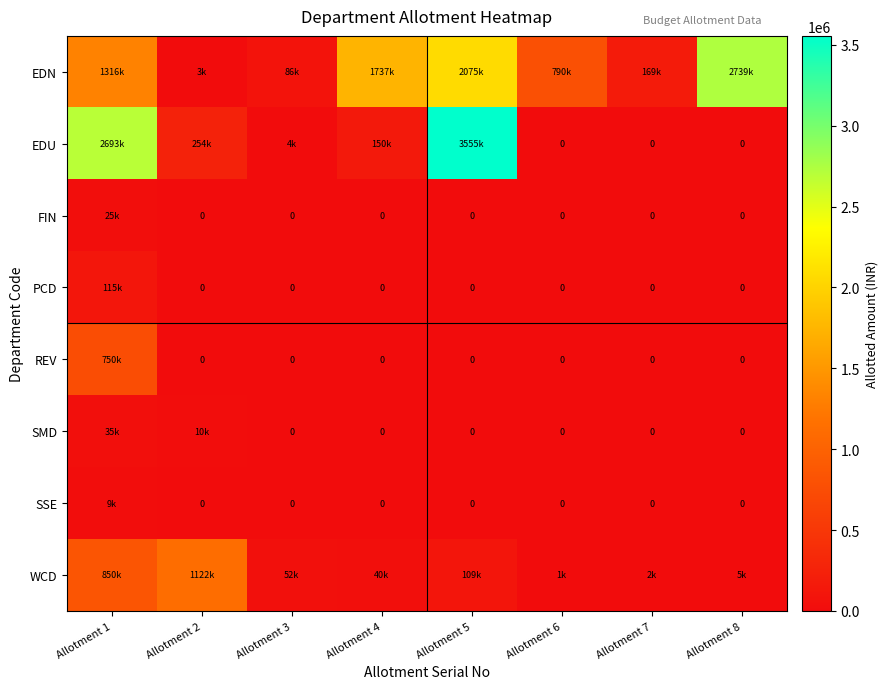

At which label is EDU closest to 1777500?

Allotment 1